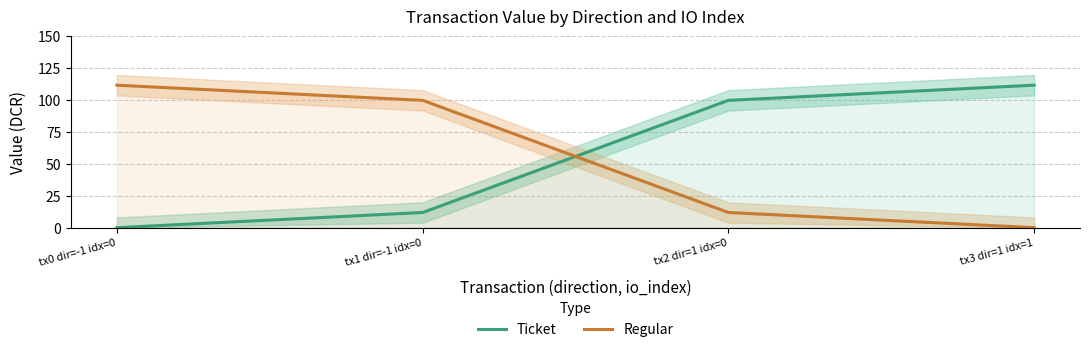

Reading left to right, what are all the values shown in this chart?

Ticket: tx0 dir=-1 idx=0=0.0	tx1 dir=-1 idx=0=11.9	tx2 dir=1 idx=0=99.7	tx3 dir=1 idx=1=111.6
Regular: tx0 dir=-1 idx=0=111.6	tx1 dir=-1 idx=0=99.7	tx2 dir=1 idx=0=11.9	tx3 dir=1 idx=1=0.0